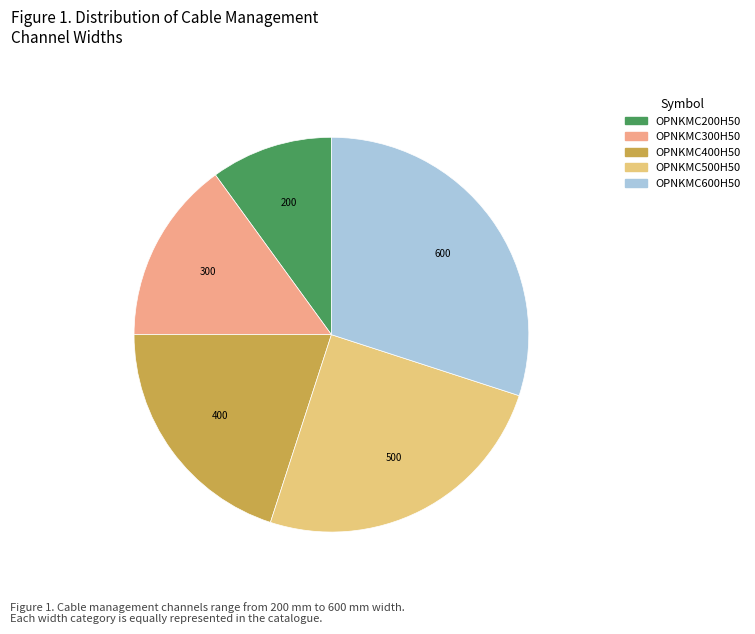

Does OPNKMC200H50 account for over 50% of the chart?

No